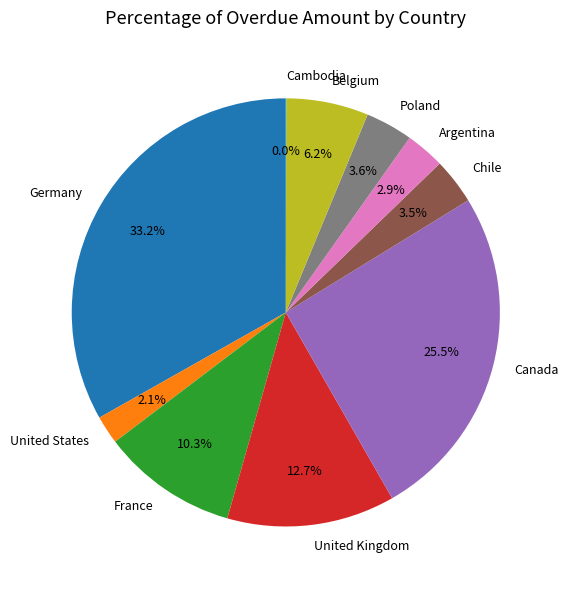

Is it true that France is 18% of the pie?

False